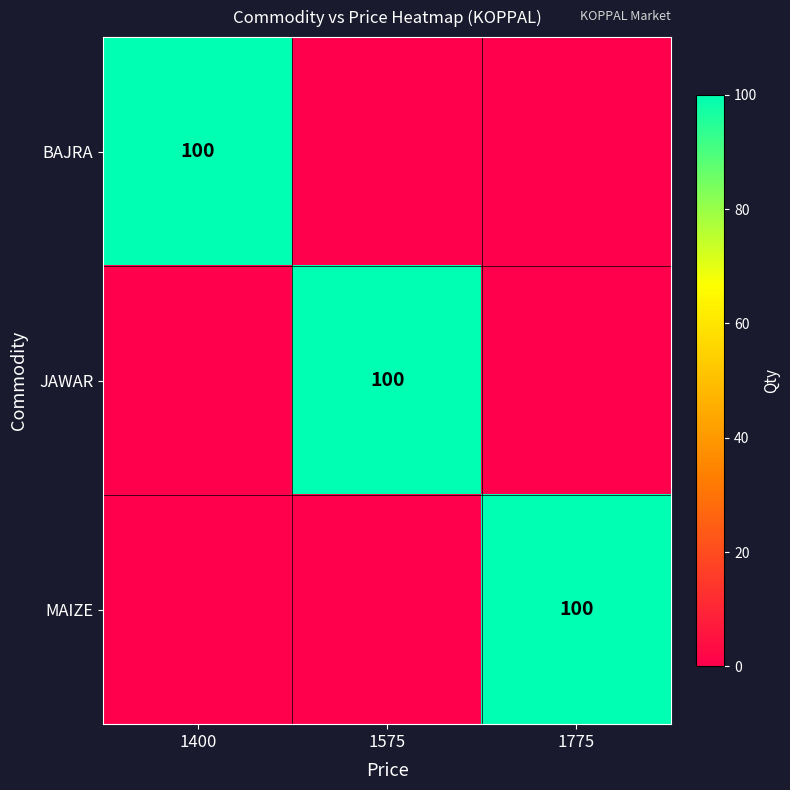

True or false: MAIZE has a value of 178 at 1775.

False